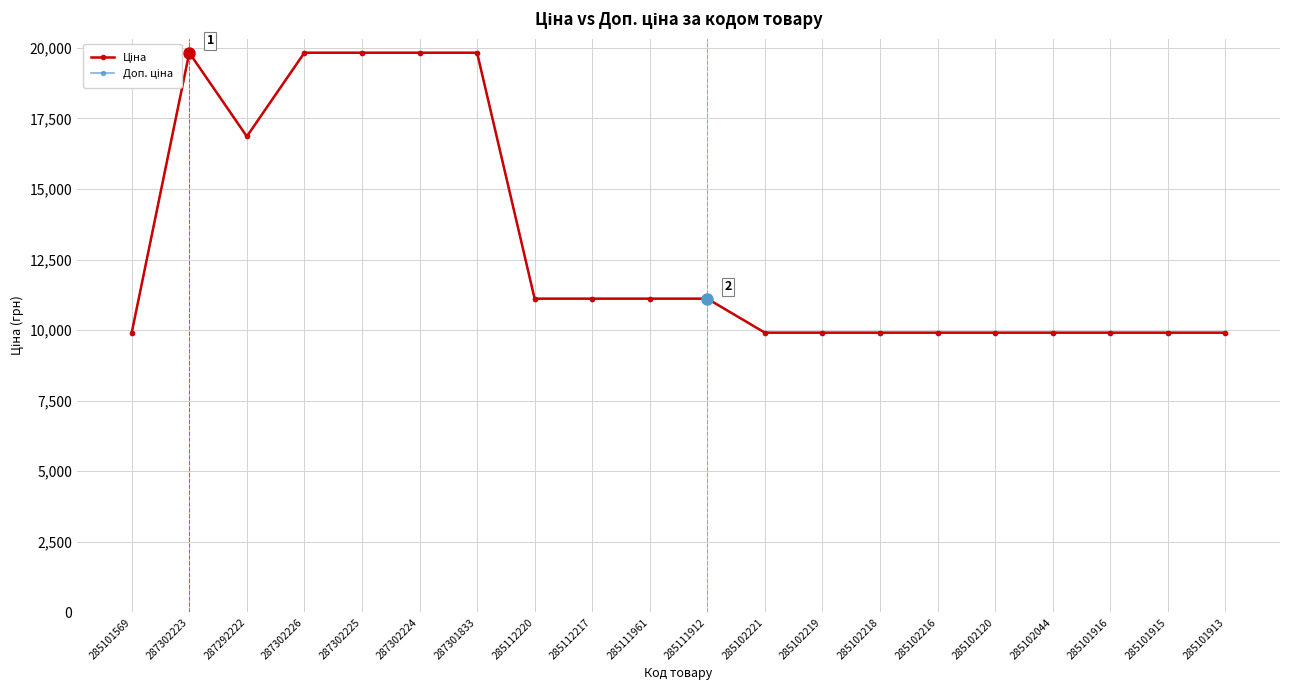

What is the minimum value shown in the chart?

9908.5